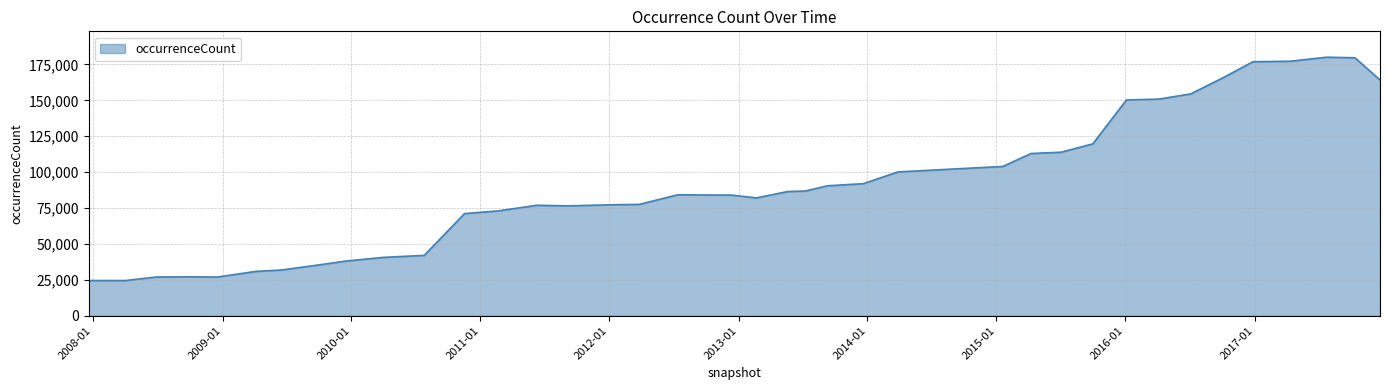

What is the difference between the maximum and minimum values?

155569